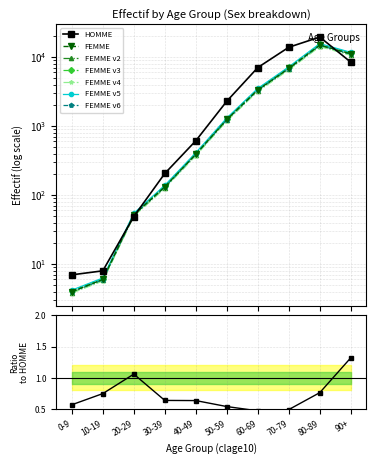

Which series has the largest range (max minus min)?

HOMME